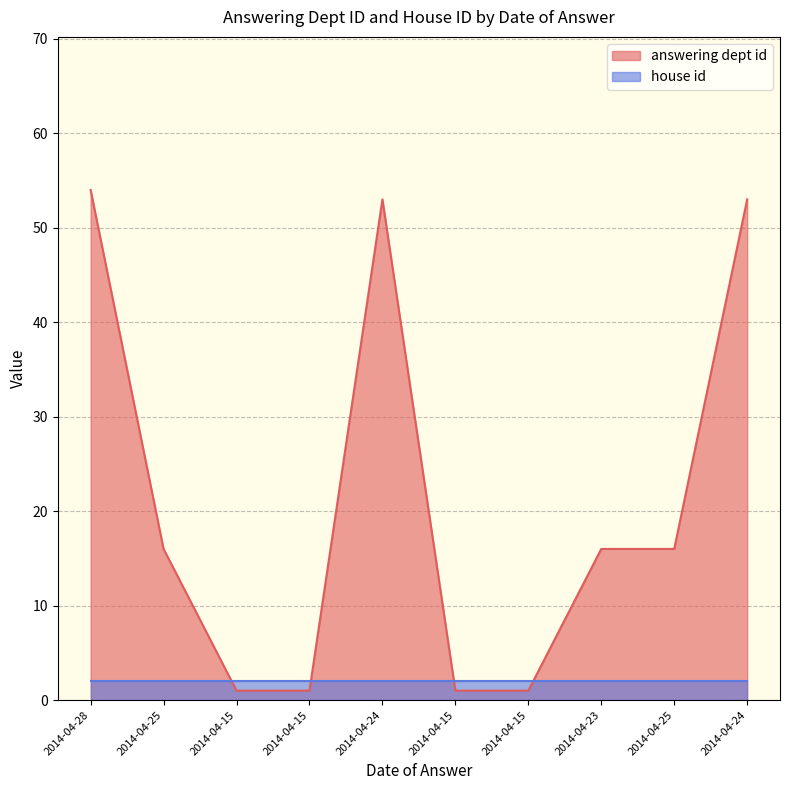

True or false: the data shows 24 at 2014-04-23.

False